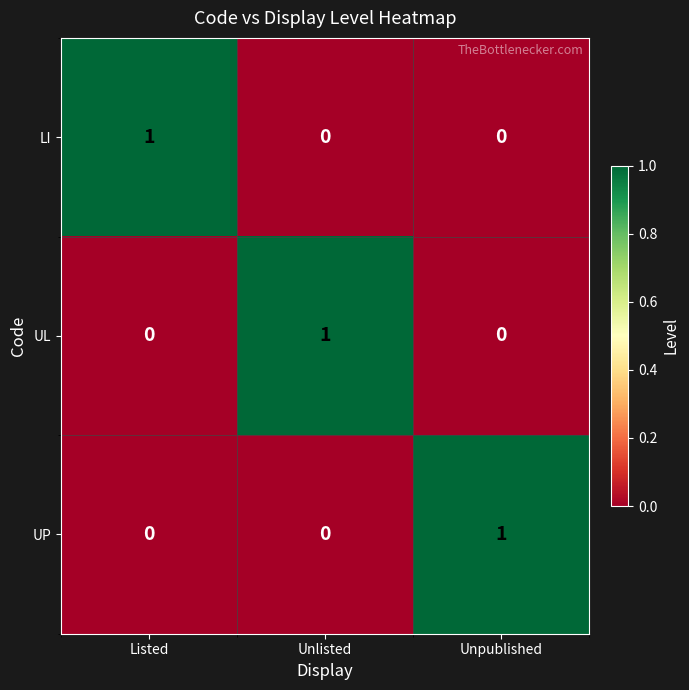

Which category has the highest value in the UP series?

Unpublished